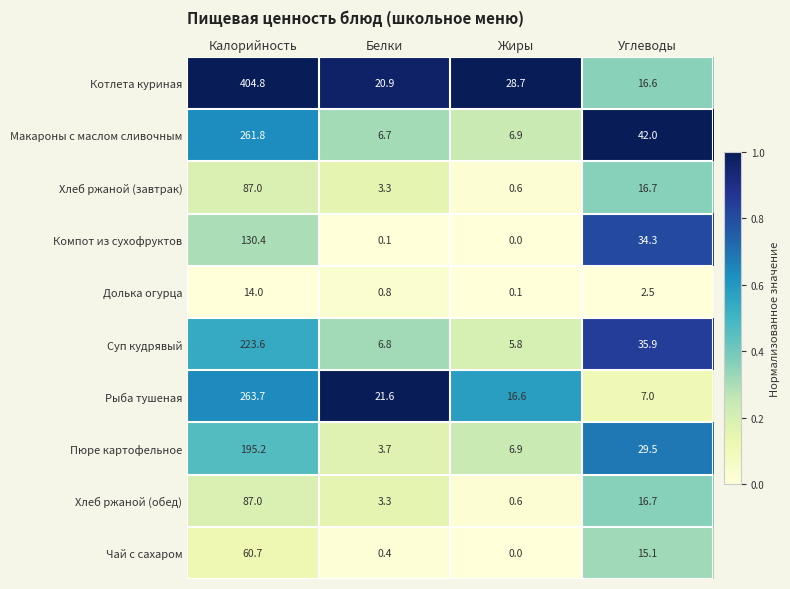

What is the lowest value of the Рыба тушеная series?

7.0